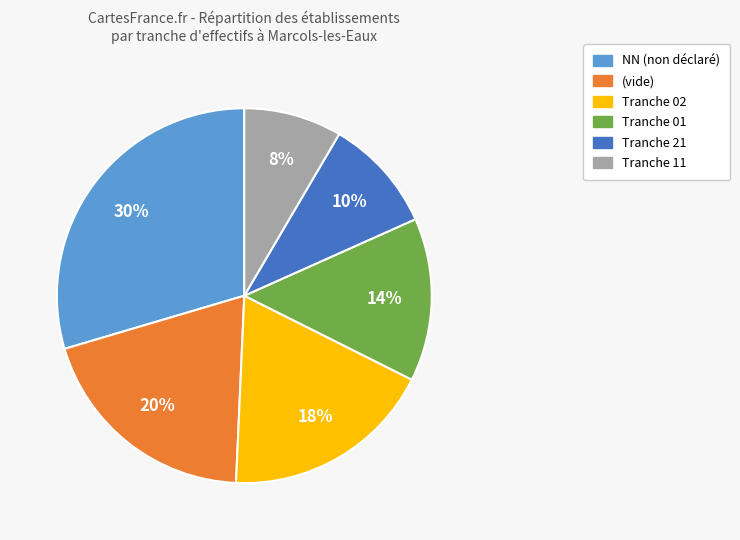

Is there any slice that represents more than half of the pie?

No